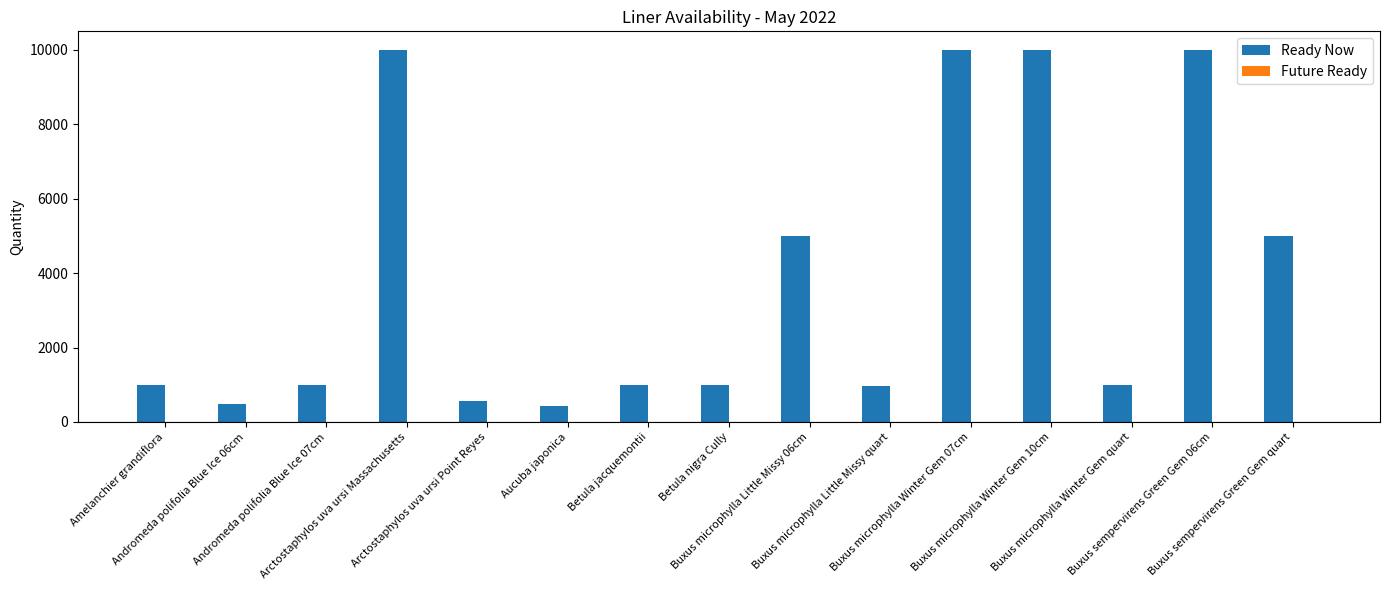

What is the difference between the second highest and minimum values?

9571